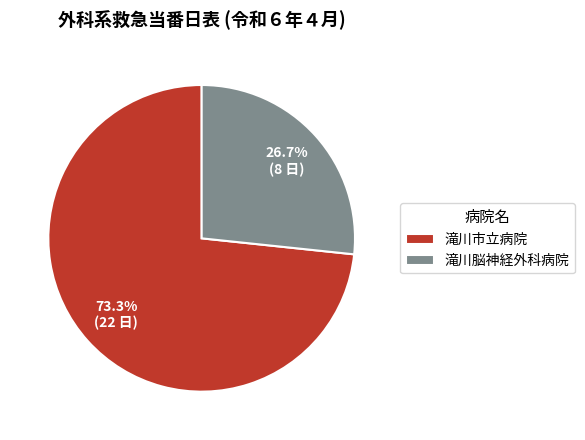

Which slice is the smallest?

滝川脳神経外科病院